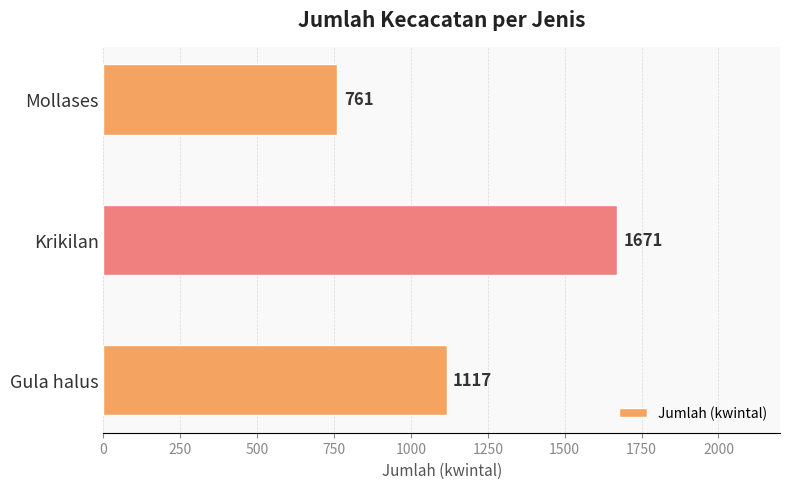

How many bars are there in total?

3